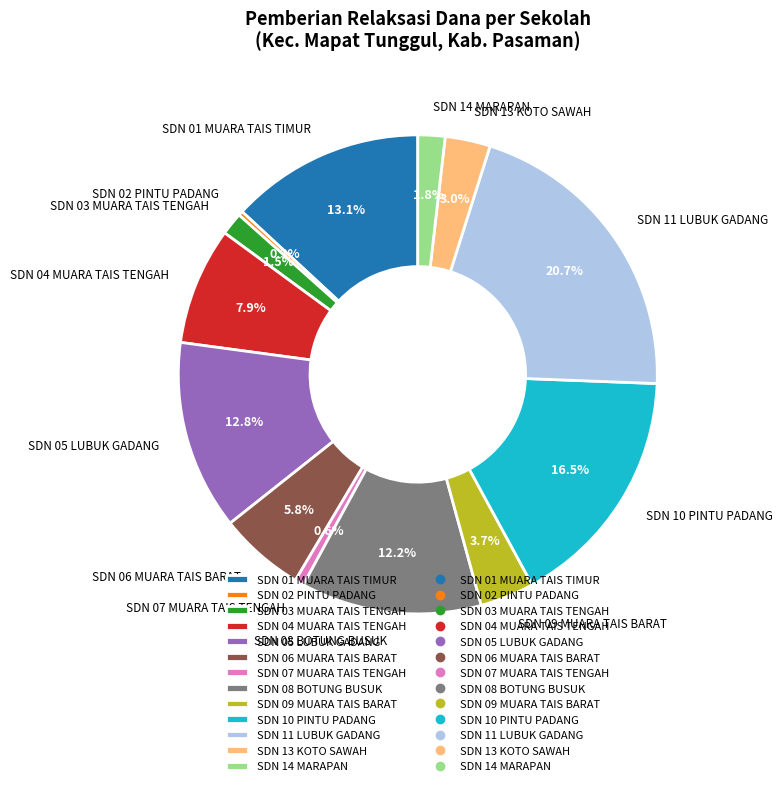

Count the number of slices in the pie.

13